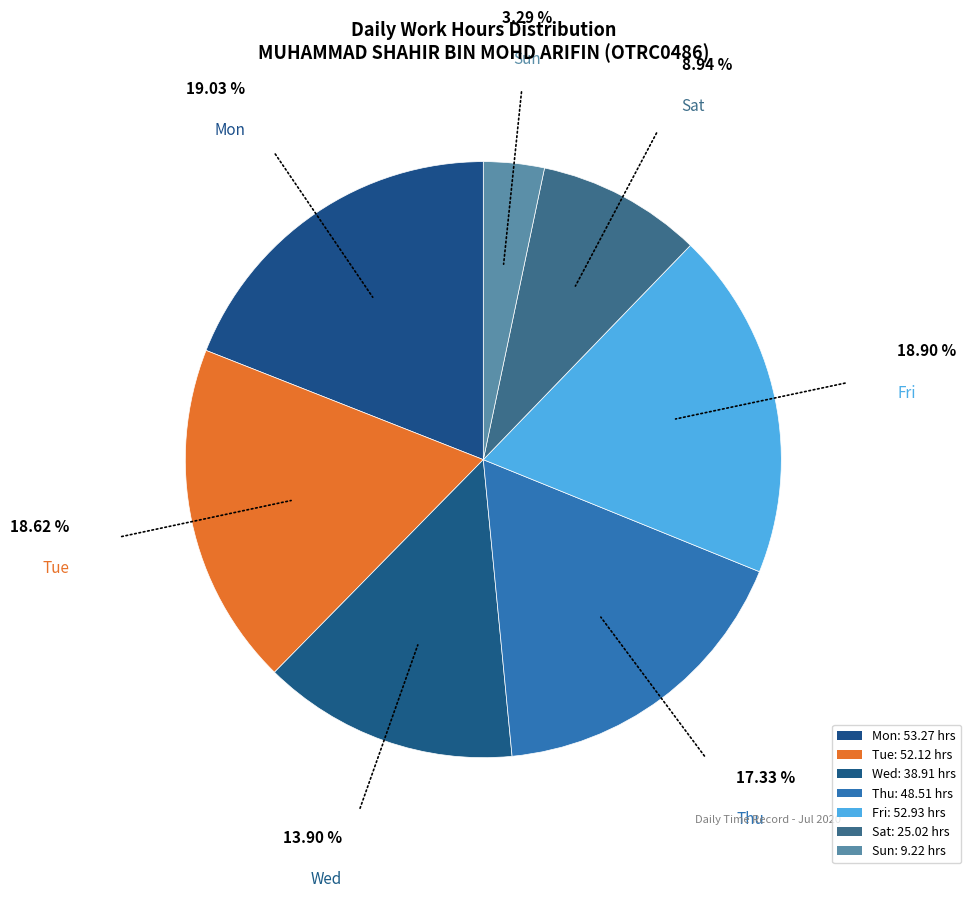

Is there a majority slice in this chart?

No